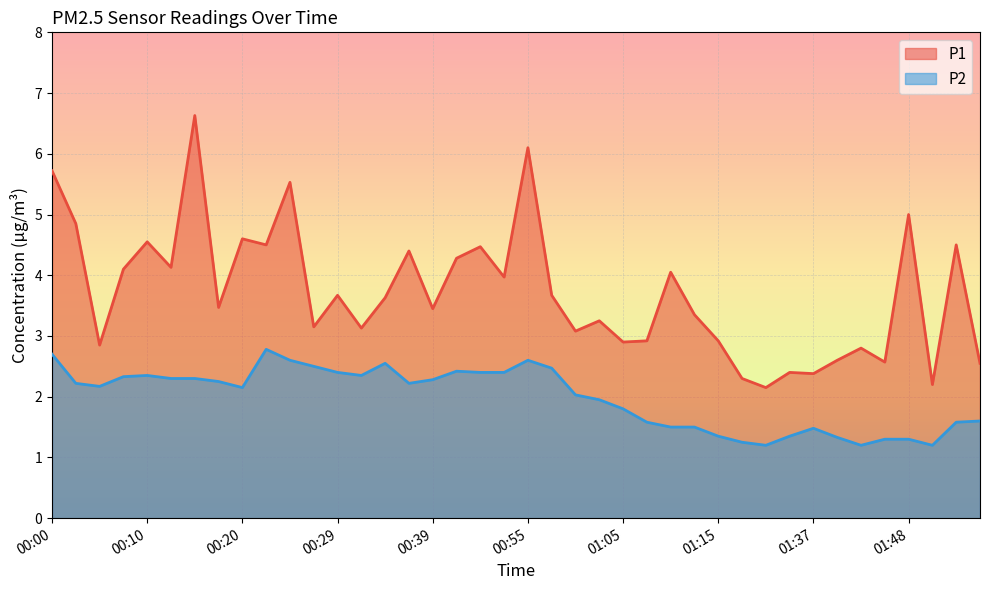

The P2 series shows 2.5 at 00:58. True or false?

True